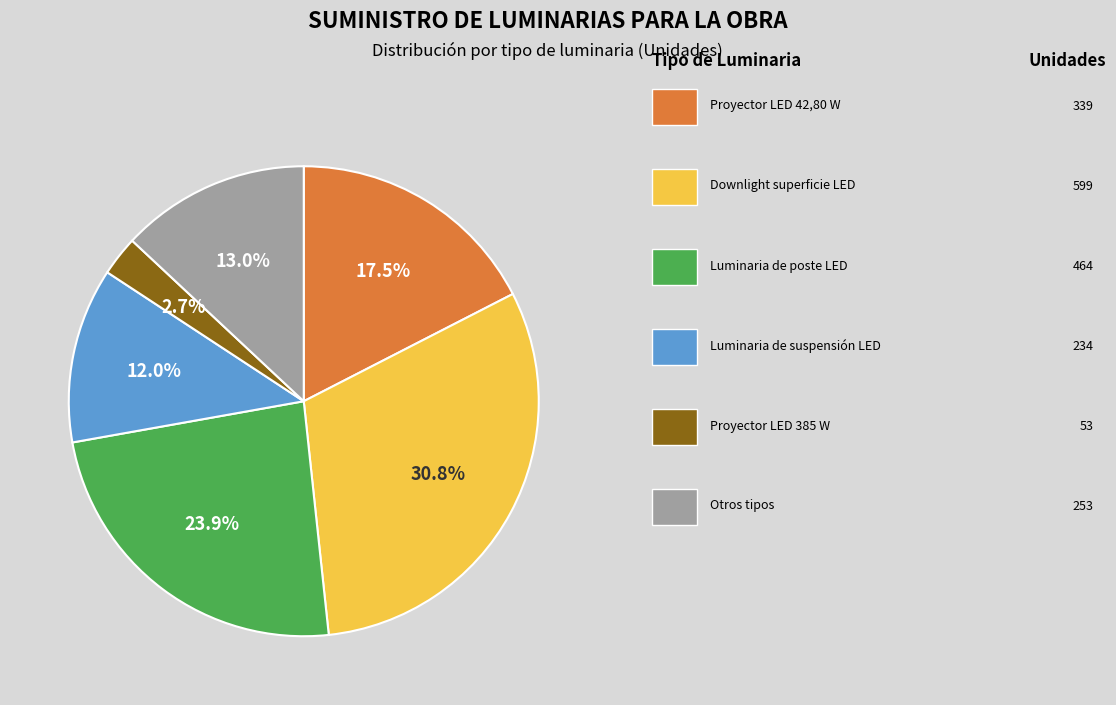

Is there a majority slice in this chart?

No